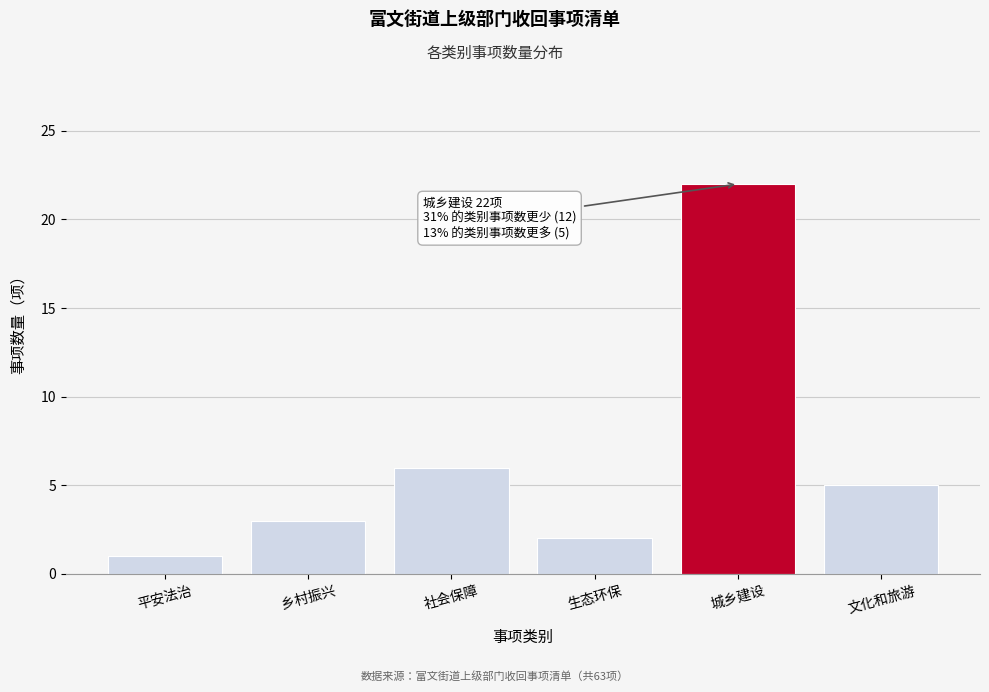

Reading left to right, list all the values displayed in this chart.

平安法治=1	乡村振兴=3	社会保障=6	生态环保=2	城乡建设=22	文化和旅游=5